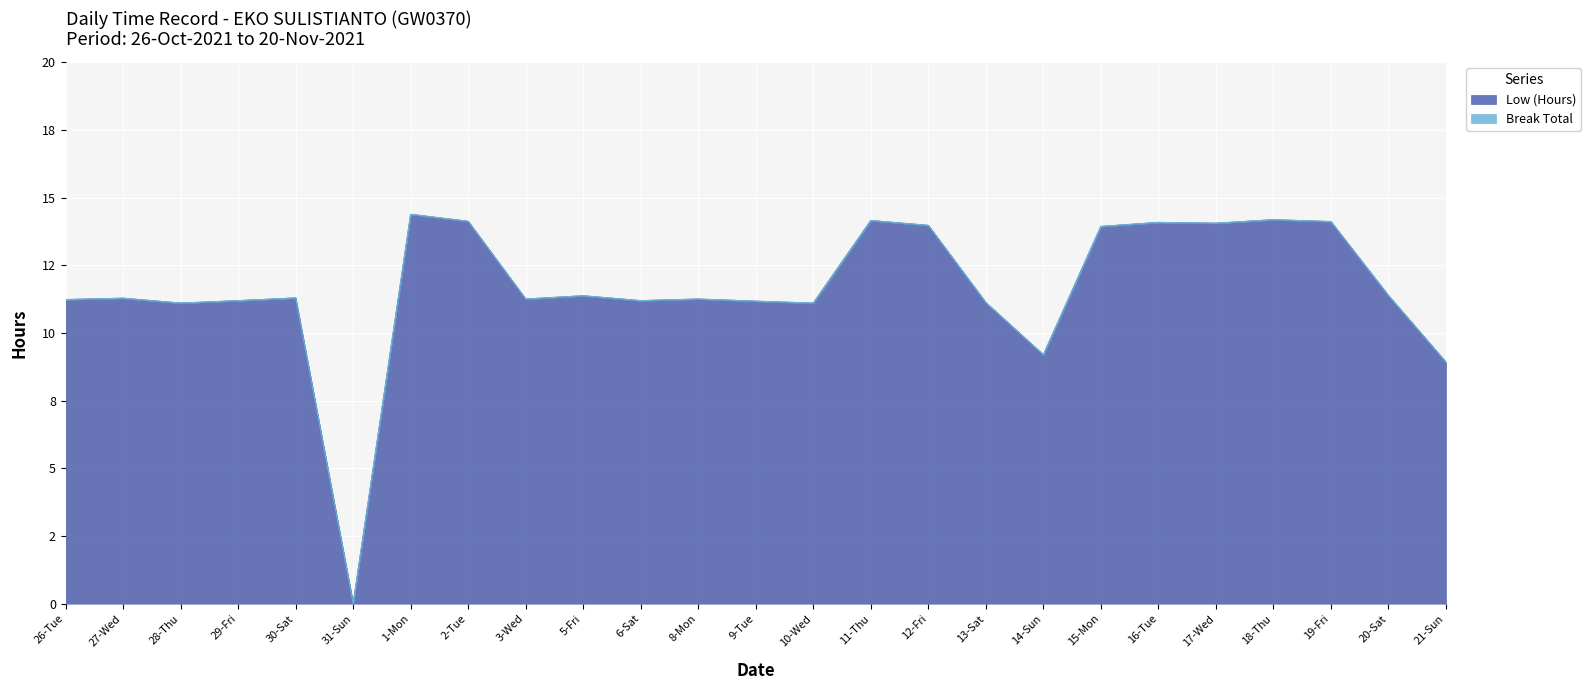

Reading left to right, list all the values displayed in this chart.

11.2	11.3	11.1	11.2	11.3	0.0	14.4	14.1	11.2	11.4	11.2	11.2	11.2	11.1	14.2	14.0	11.1	9.2	13.9	14.1	14.1	14.2	14.1	11.4	8.9